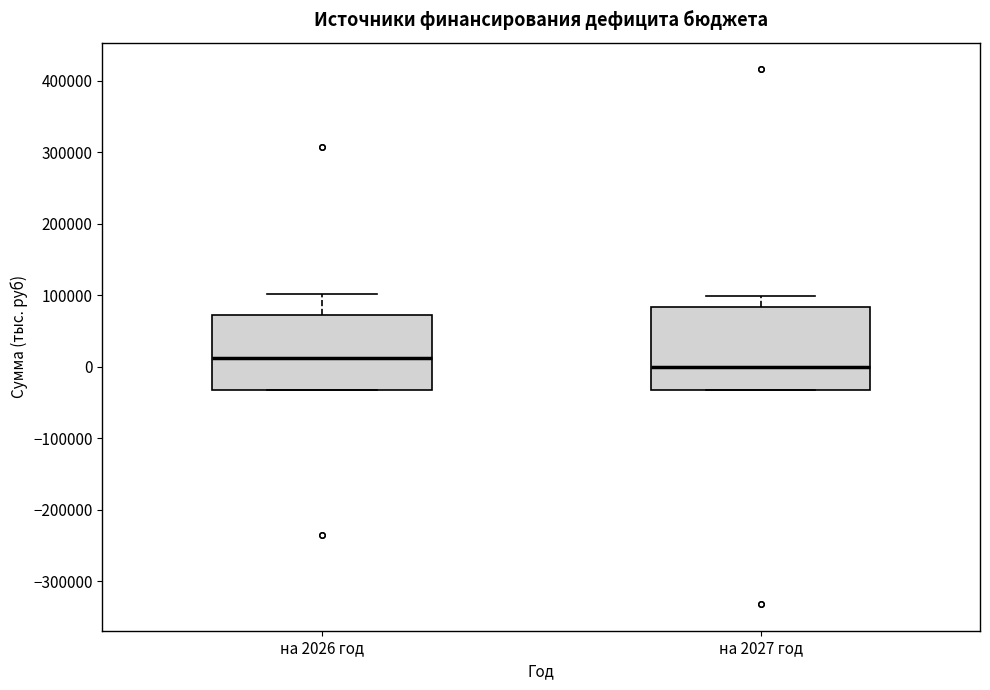

Reading left to right, transcribe this box plot: for each box, give where its median line is, the range the box spans, and where its two whiskers end, as read against the y-axis. The values are not printed on the chart, so give them approximately, as read against the axis.

на 2026 год: median 10000, box -30000 to 70000, whiskers -30000 to 100000
на 2027 год: median 0, box -30000 to 80000, whiskers -30000 to 100000